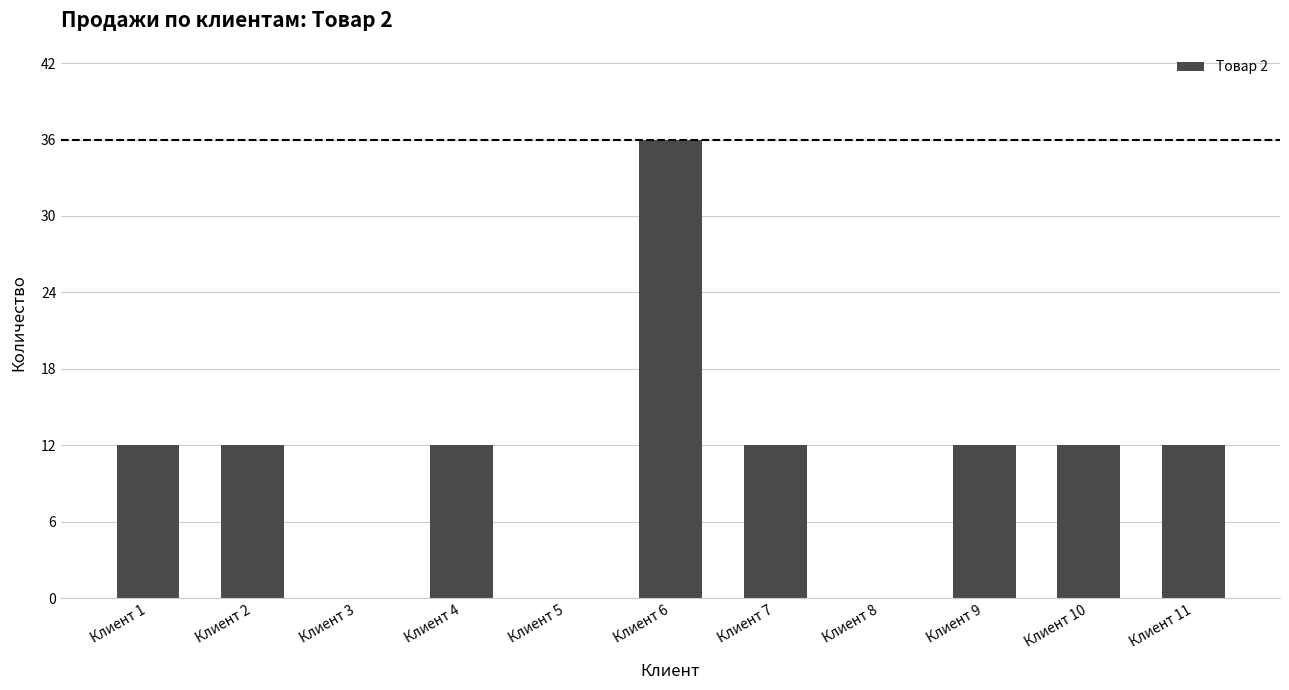

How many data points does each series have?

11